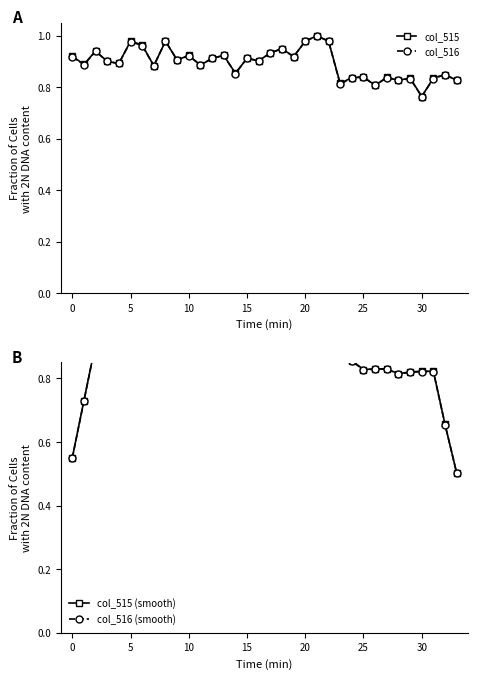

Does the chart display data point markers on the line(s)?

Yes